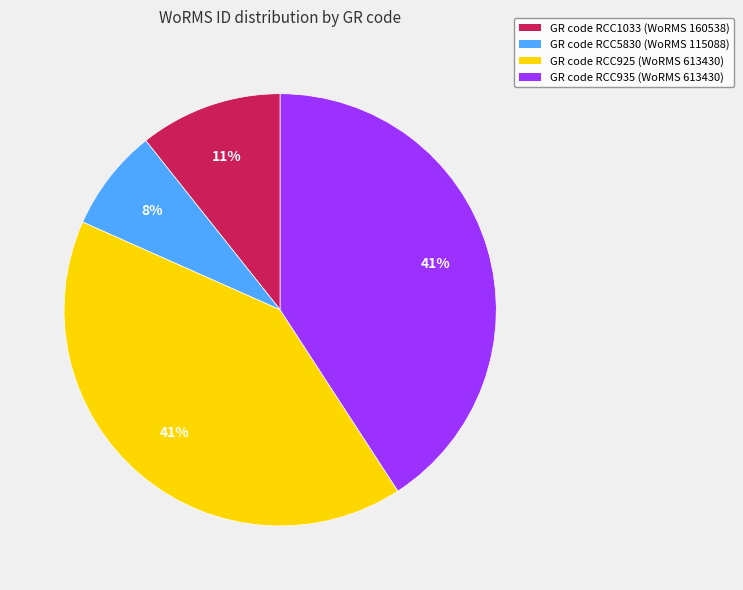

Does any single category account for the majority?

No